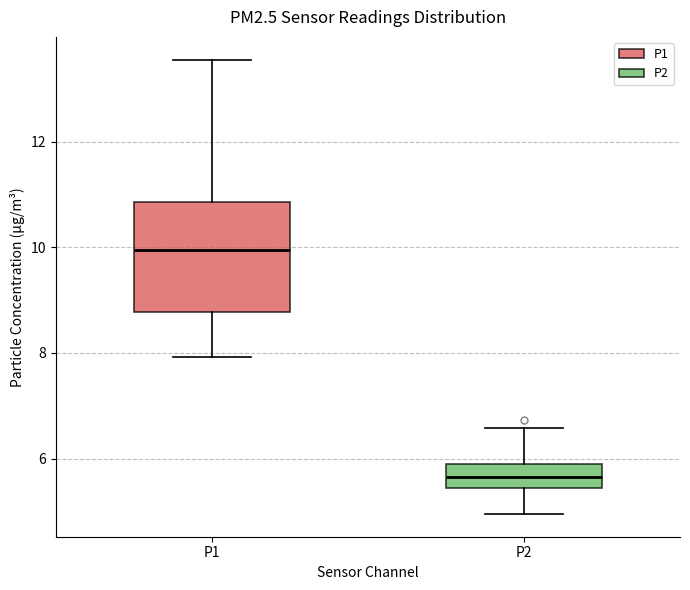

Reading left to right, transcribe this box plot: for each box, give where its median line is, the range the box spans, and where its two whiskers end, as read against the y-axis. The values are not printed on the chart, so give them approximately, as read against the axis.

P1: median 10.0, box 8.8 to 10.8, whiskers 8.0 to 13.6
P2: median 5.6, box 5.4 to 6.0, whiskers 5.0 to 6.6